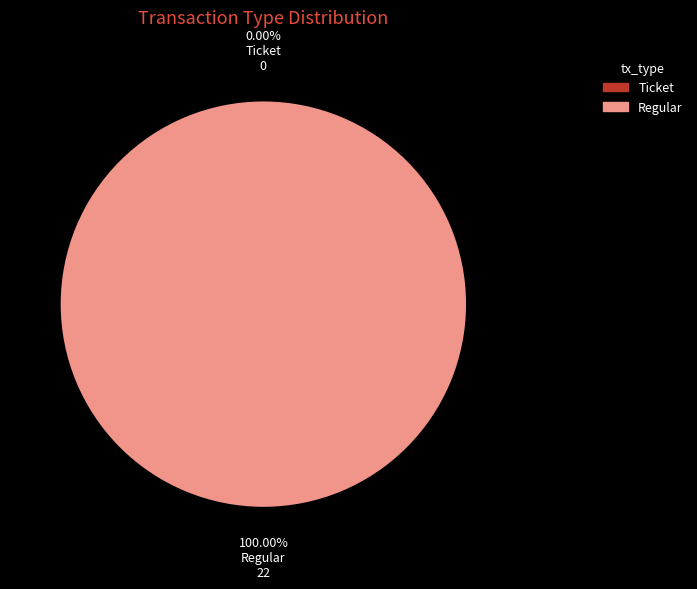

How many slices are in this pie chart?

2